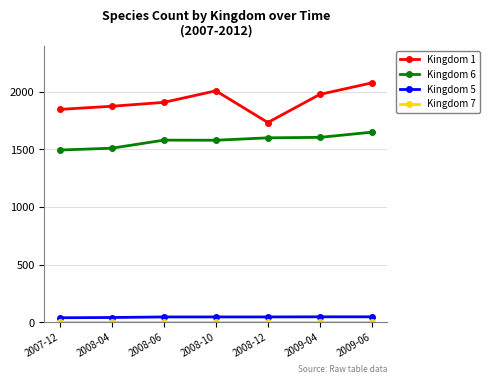

What is the label of the 7th point from the left?

2009-06